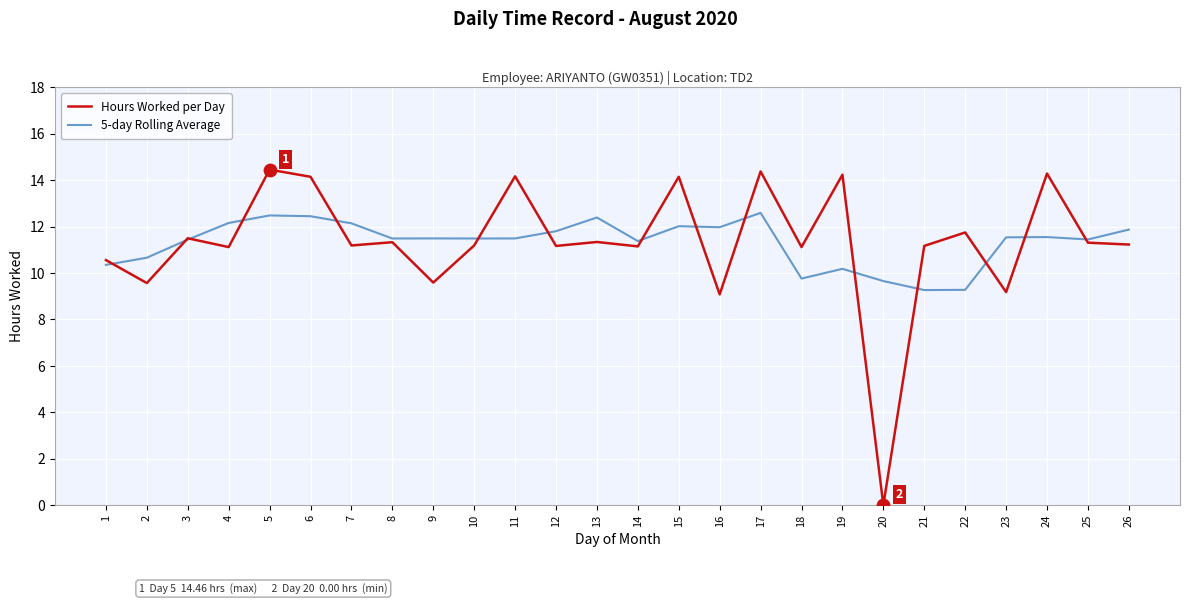

At how many categories does at least one series exceed 7?

26